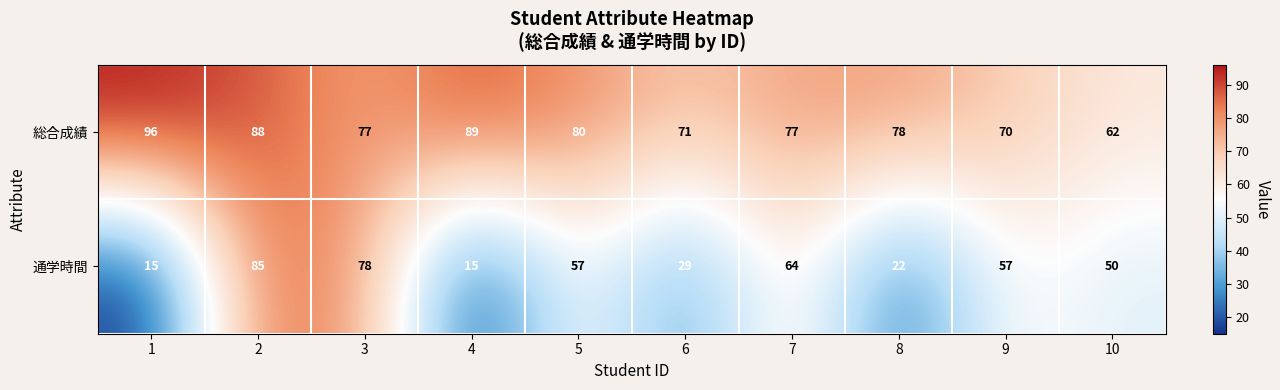

What is the difference between the highest and lowest values at 6?

42